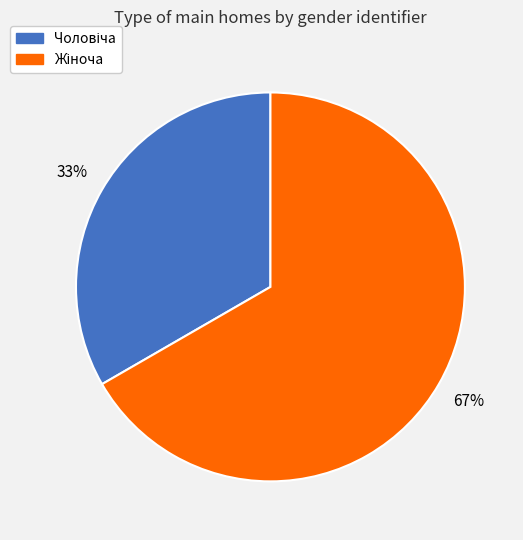

Count the number of slices in the pie.

2